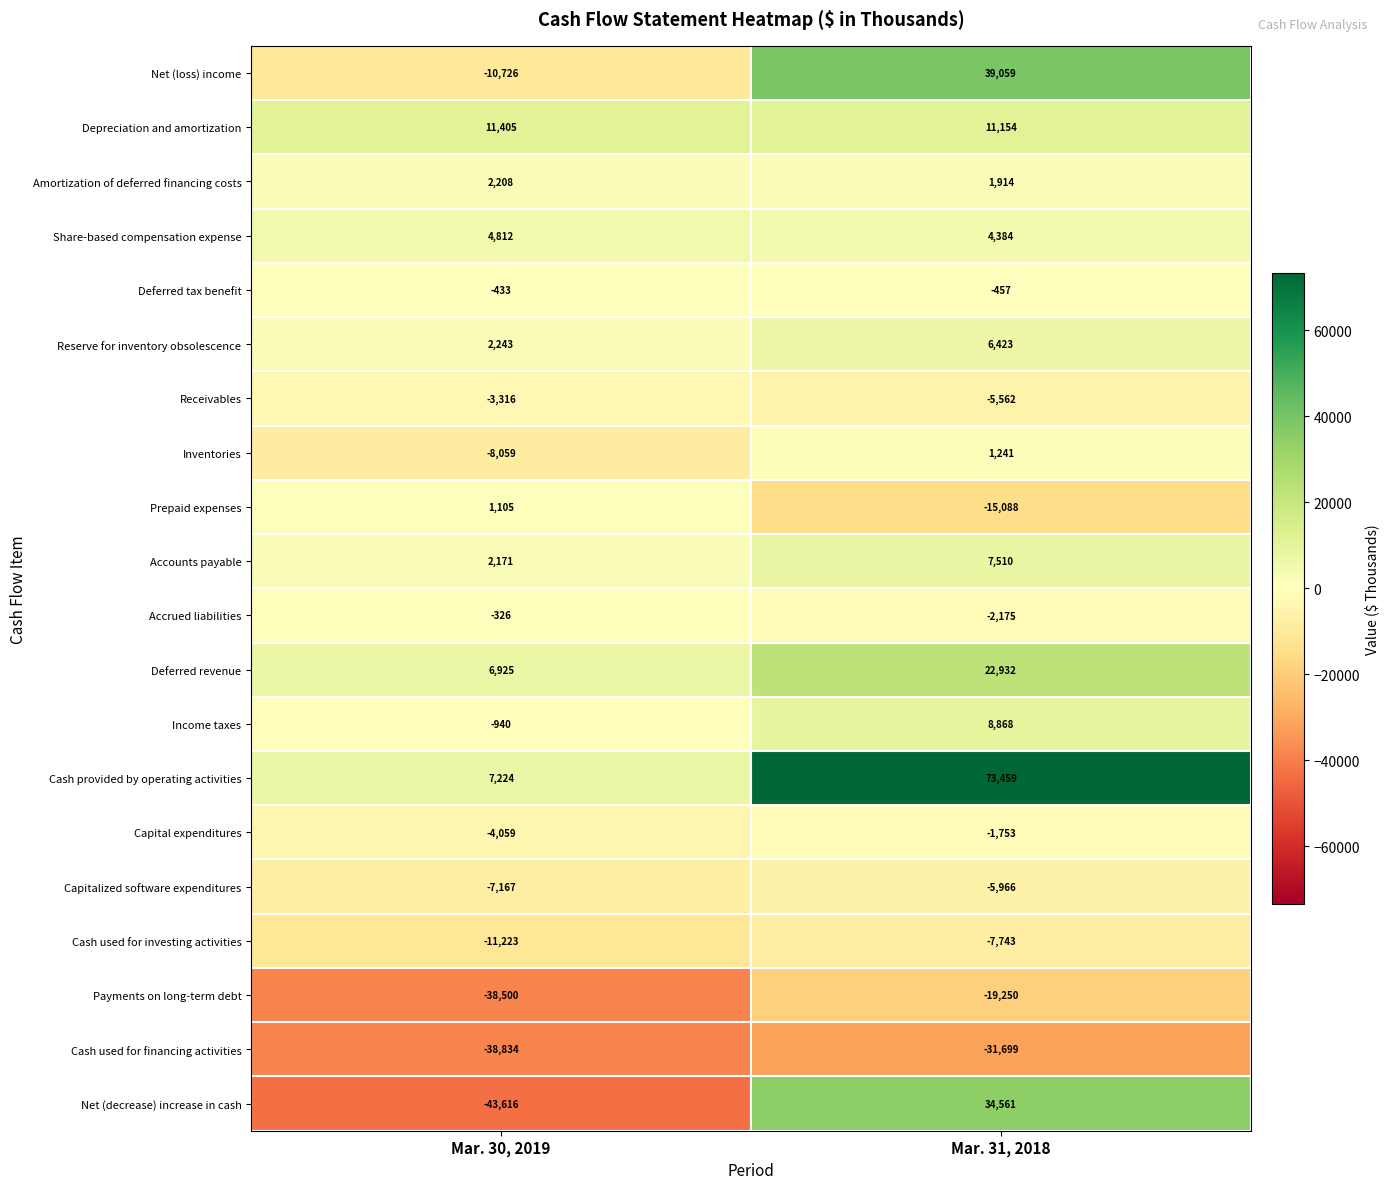

What is the difference between the maximum and minimum values in the Deferred tax benefit series?

24